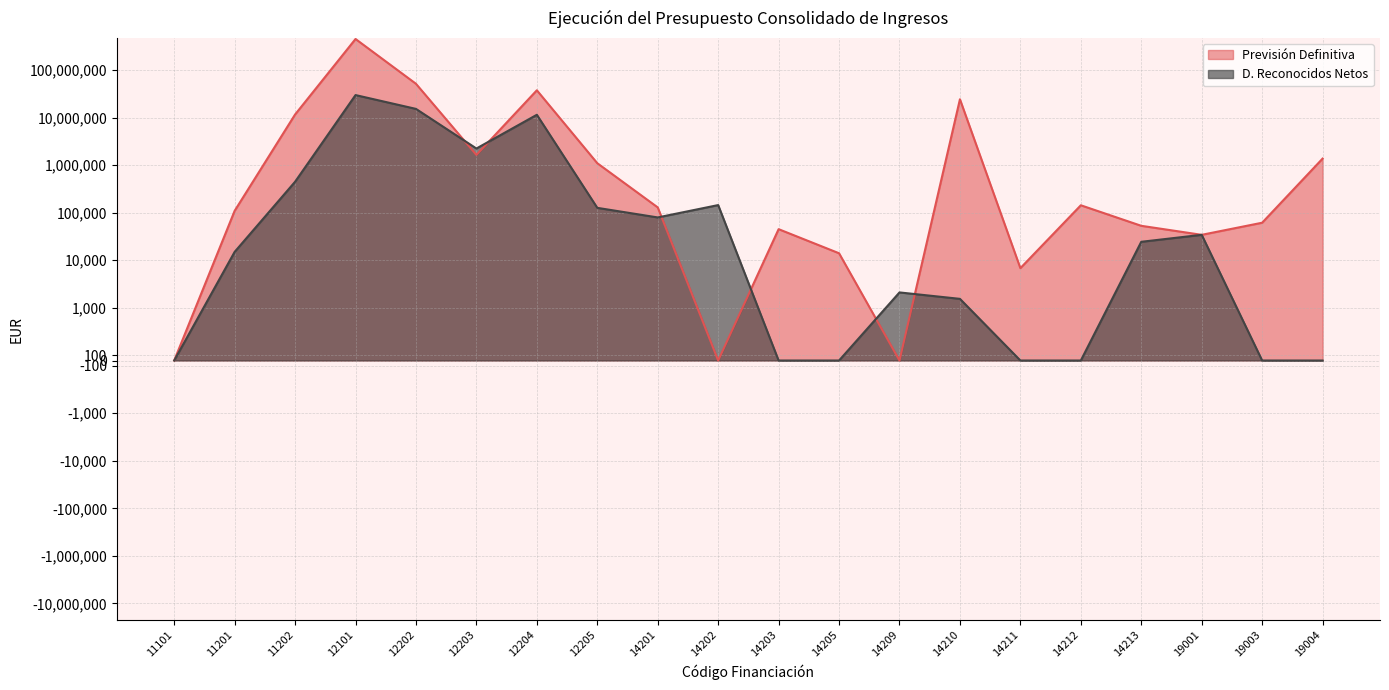

Is it true that D. Reconocidos Netos equals 78984.4 at 14202?

False